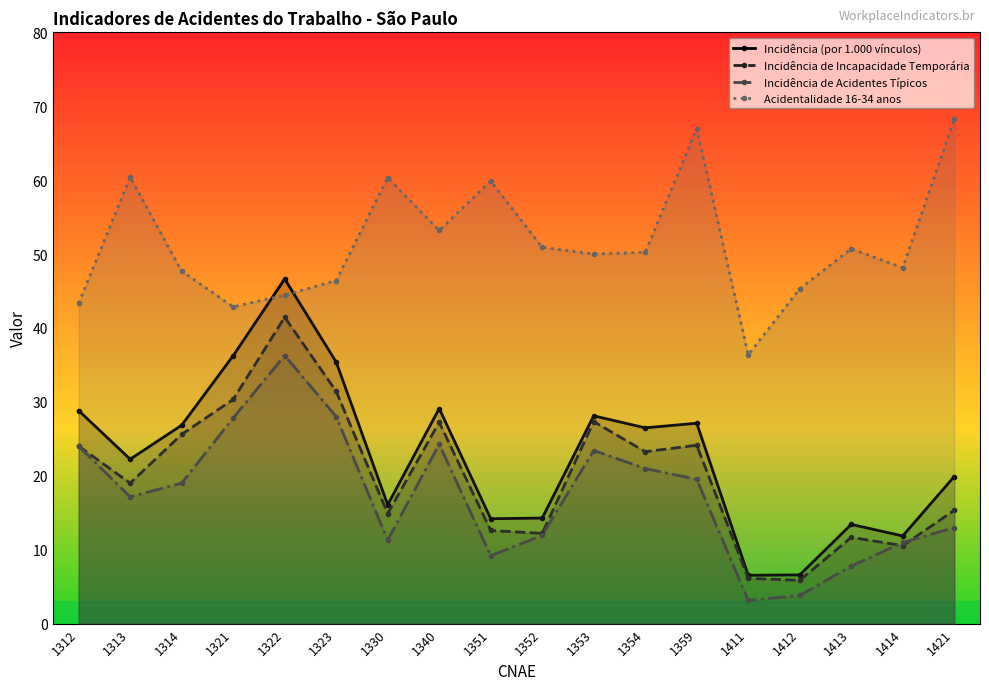

What is the average value of the Incidência (por 1.000 vínculos) series?

22.8